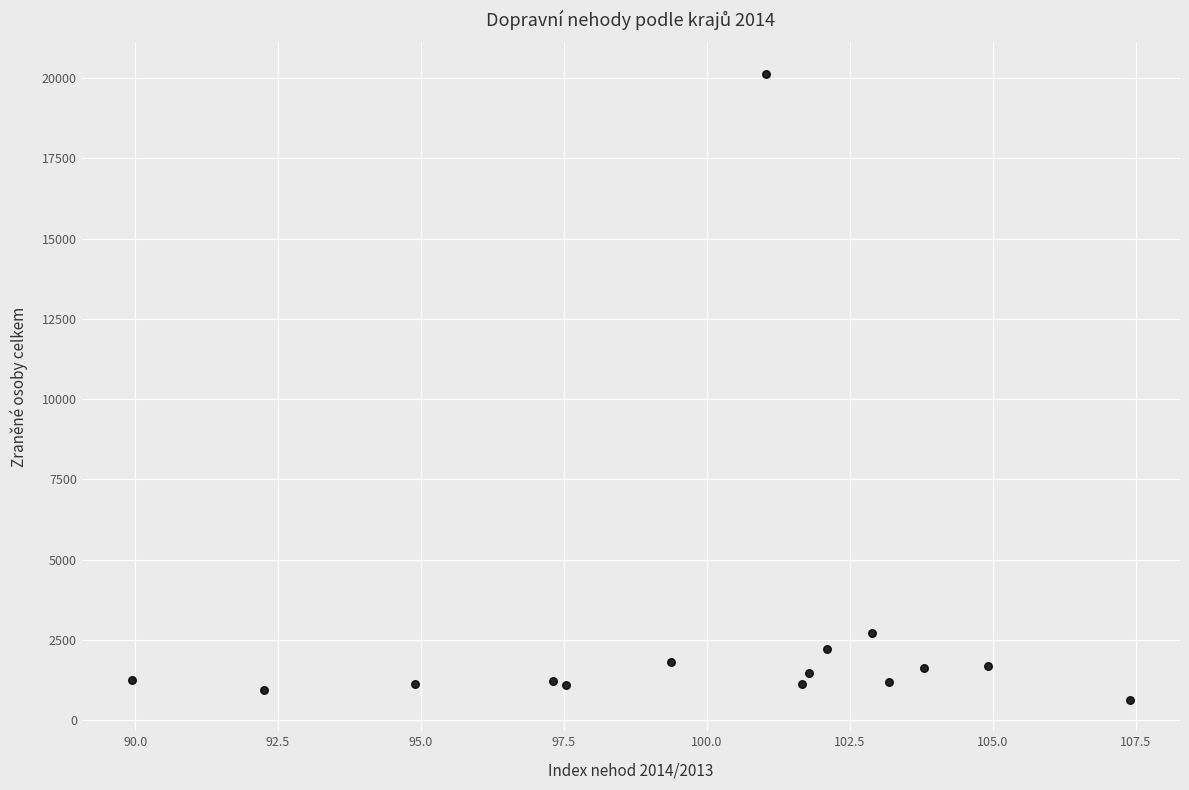

What Y value in the scatter plot is closest to 10383?

2727